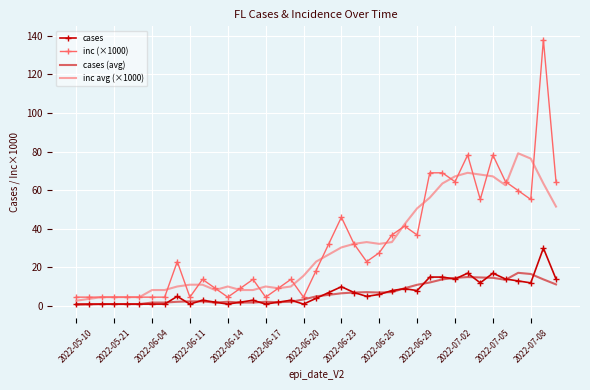

List the series in order of their peak value, lowest first.

cases (avg), cases, inc avg (×1000), inc (×1000)